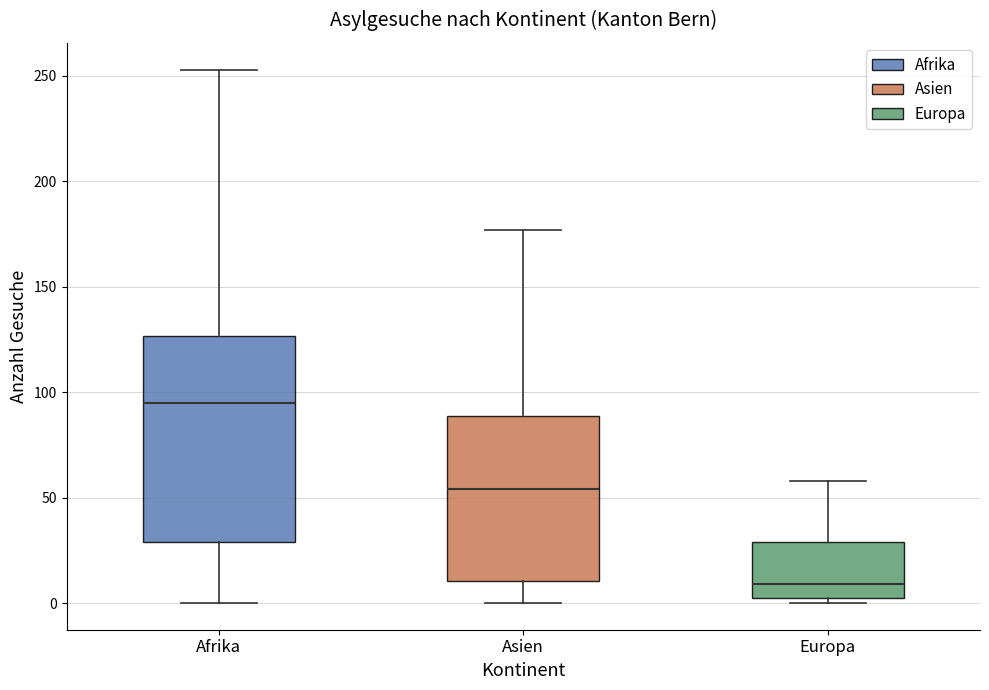

Reading left to right, transcribe this box plot: for each box, give where its median line is, the range the box spans, and where its two whiskers end, as read against the y-axis. The values are not printed on the chart, so give them approximately, as read against the axis.

Afrika: median 95, box 30 to 125, whiskers 0 to 255
Asien: median 55, box 10 to 90, whiskers 0 to 175
Europa: median 10, box 5 to 30, whiskers 0 to 60